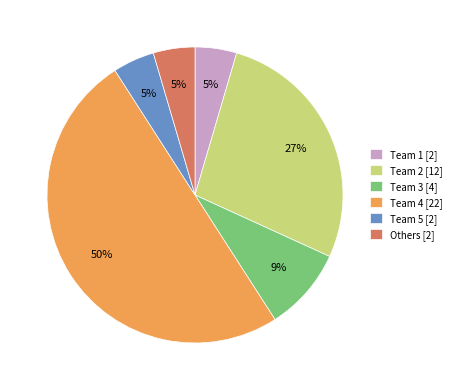

To the nearest percent, what is the average slice percentage?

17%